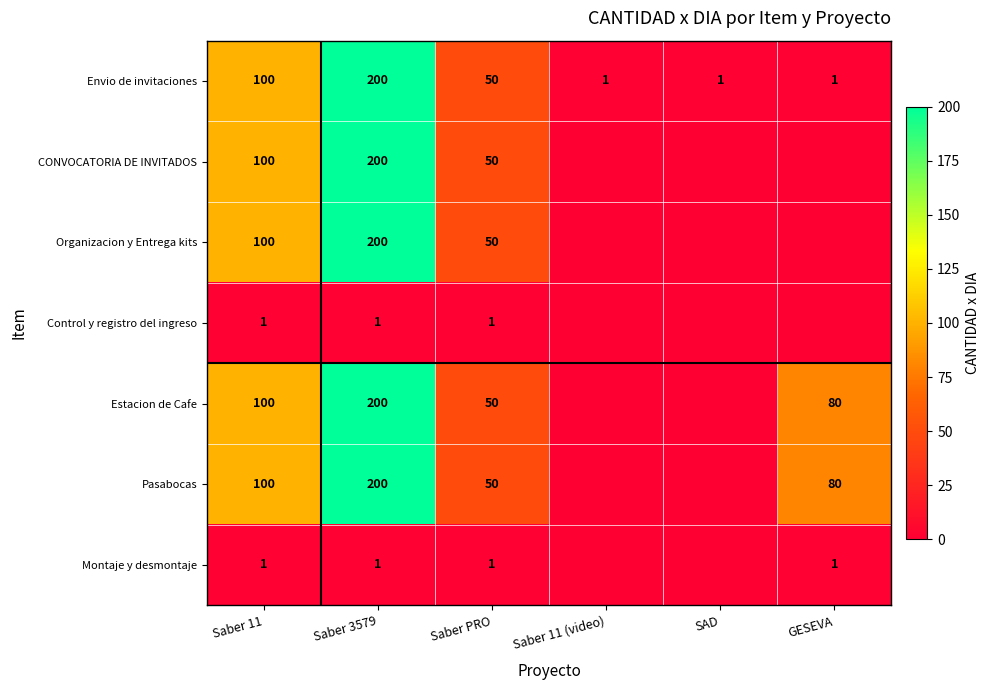

What value does the Envio de invitaciones series have at Saber 11, to the nearest 10?

100